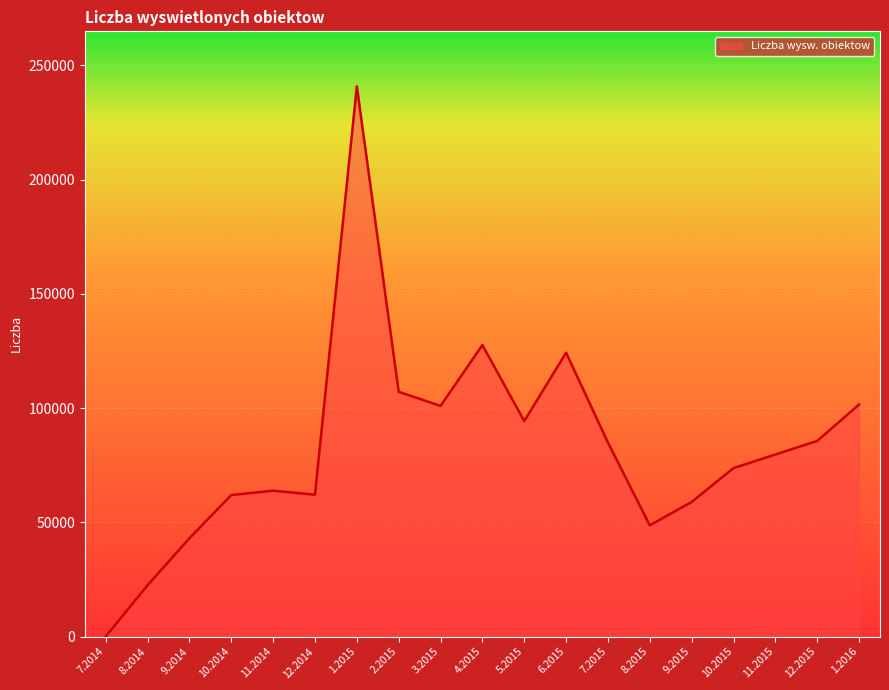

At which label does the data first exceed 79668?

1.2015